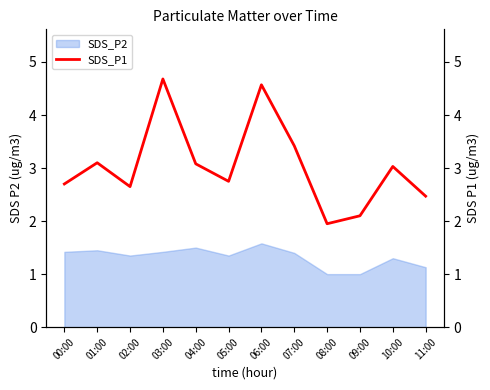

What position from the left is 09:00?

10